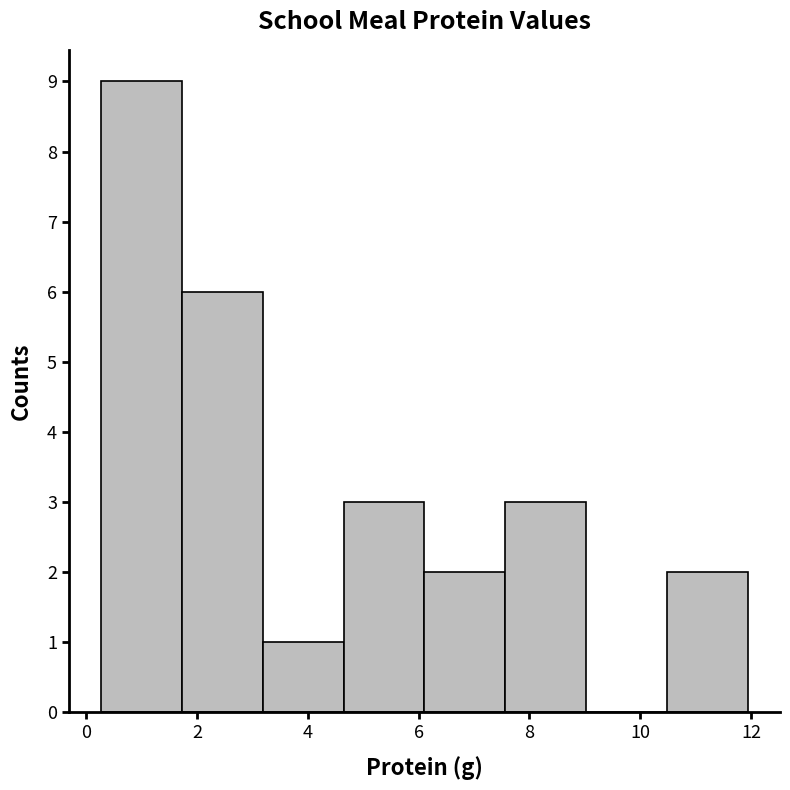

Reading left to right, list every bar in this chart as the range it spans on the x-axis followed by its height. Neither the bar edges nor the heights are printed on the chart, so give them approximately, as read against the axes.

0.2 to 1.8: 9
1.8 to 3.2: 6
3.2 to 4.6: 1
4.6 to 6.2: 3
6.2 to 7.6: 2
7.6 to 9.0: 3
9.0 to 10.4: 0
10.4 to 12.0: 2